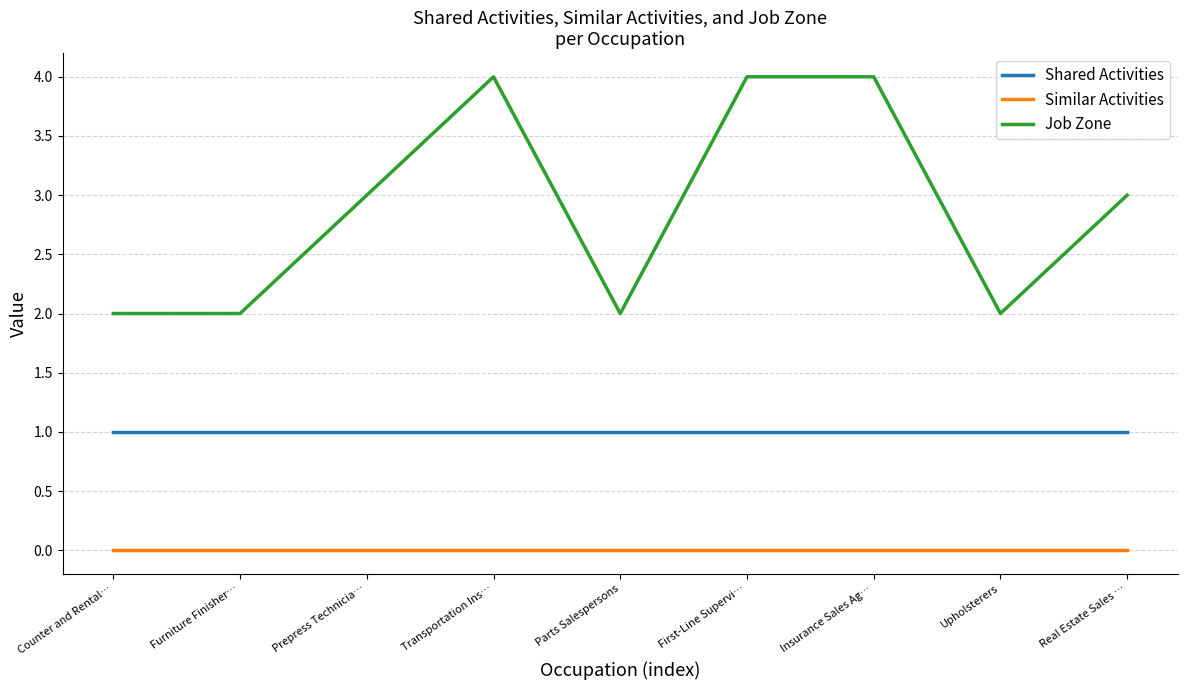

How many lines are shown in the chart?

3